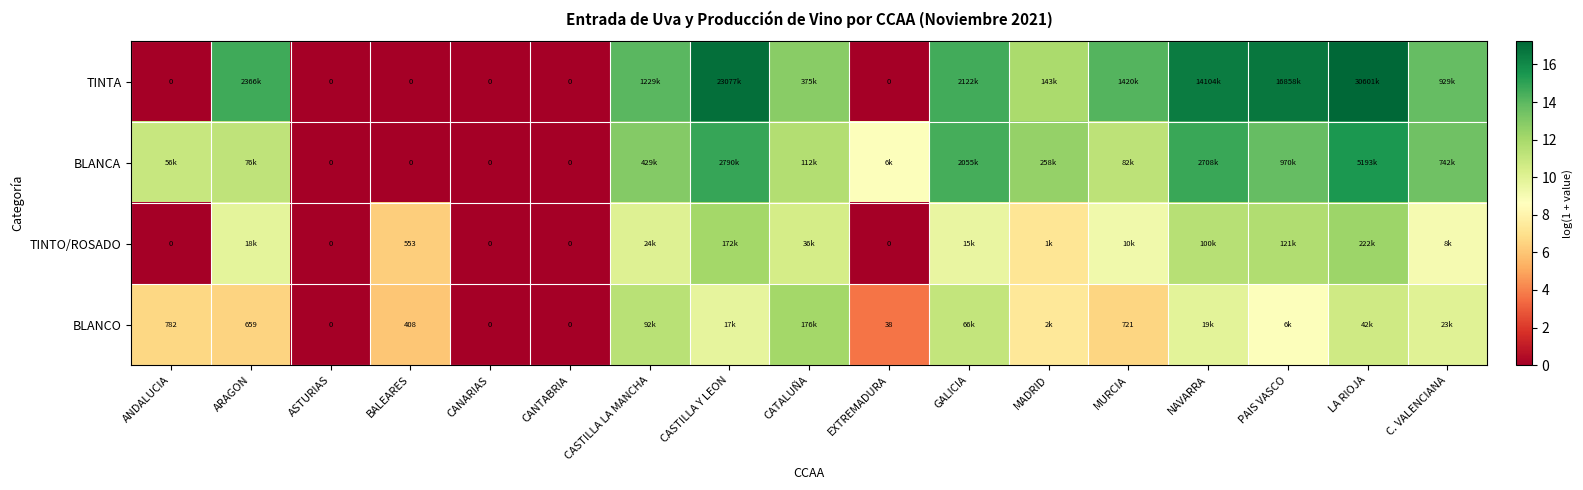

Which series changed the most between CANTABRIA and CASTILLA LA MANCHA?

TINTA